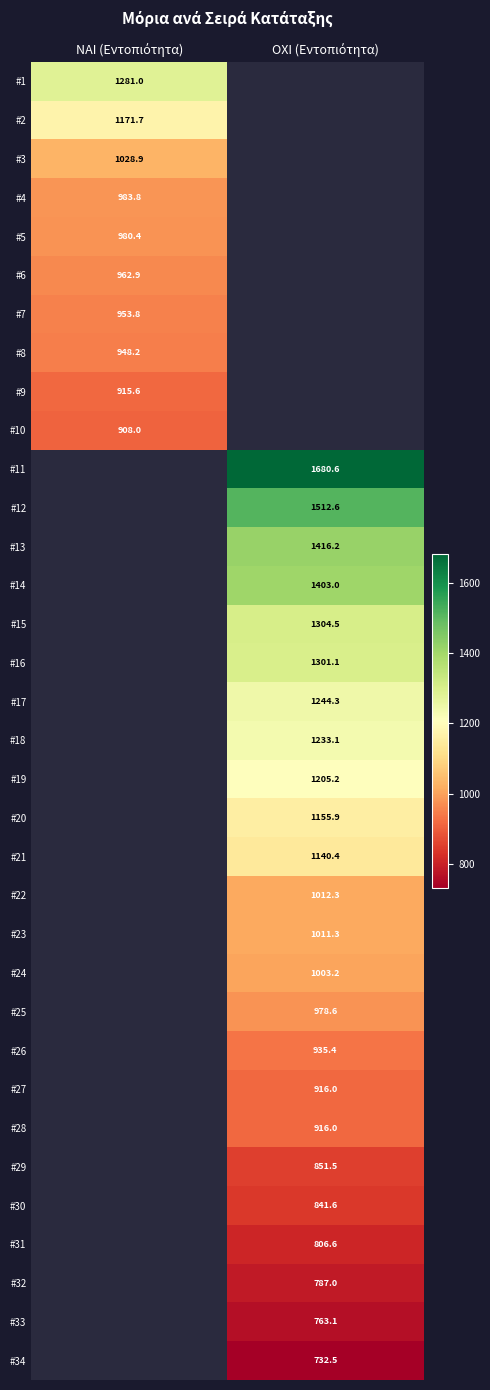

Is it true that #13 equals 1416.2 at ΟΧΙ (Εντοπιότητα)?

True